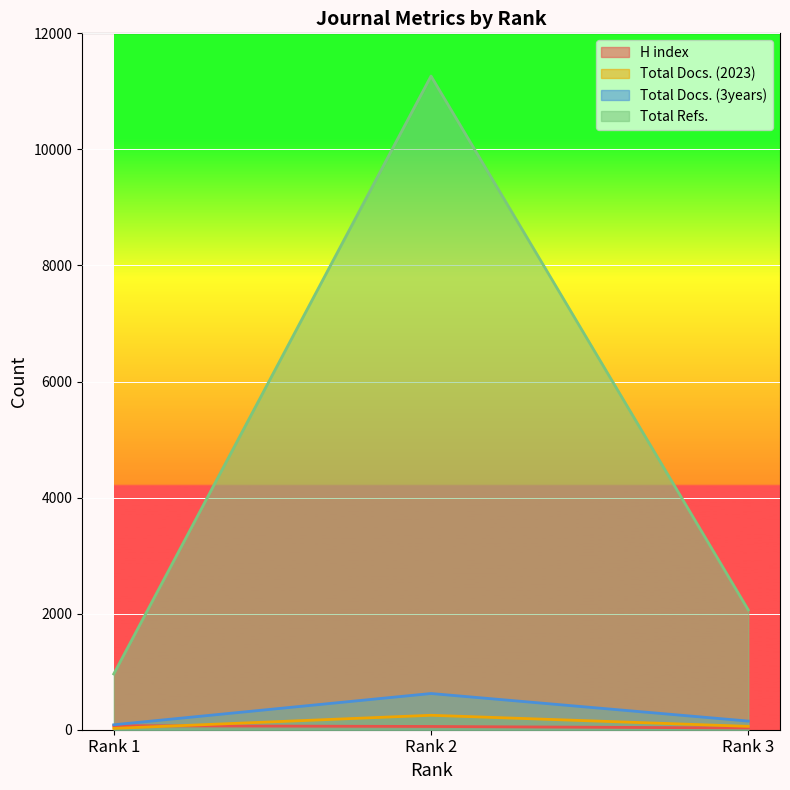

How many lines are shown in the chart?

4